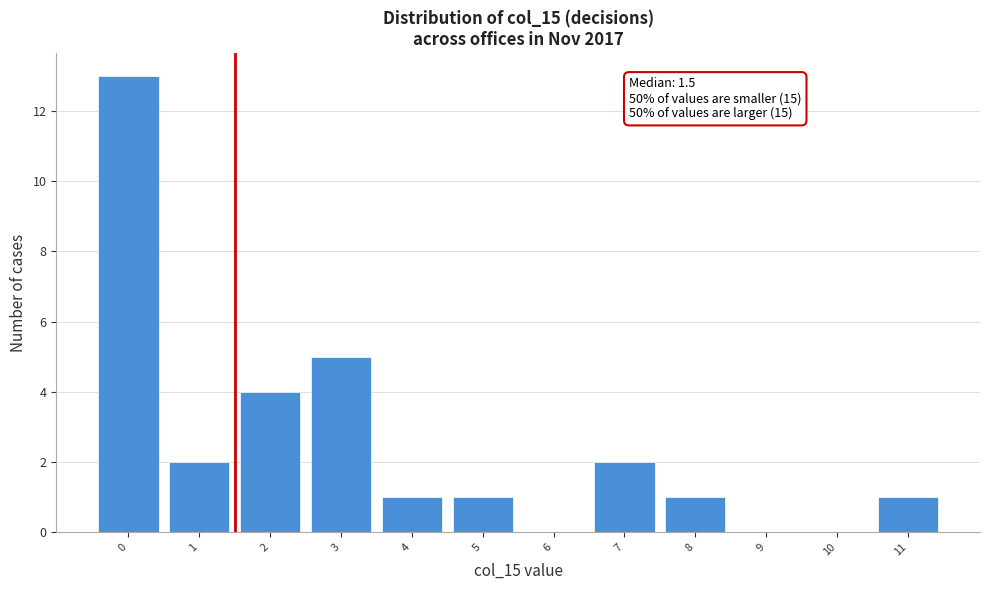

Which range on the x-axis has the tallest bar?

-0.5 to 0.5